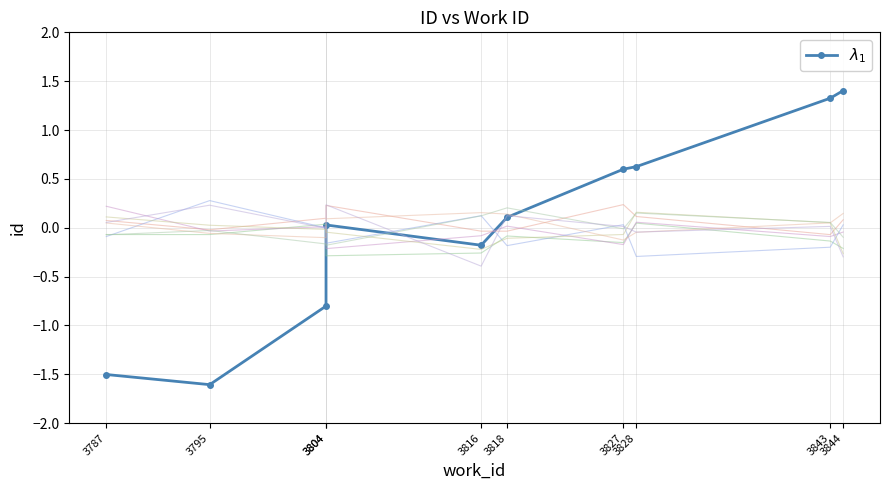

How many values are below 0?

4